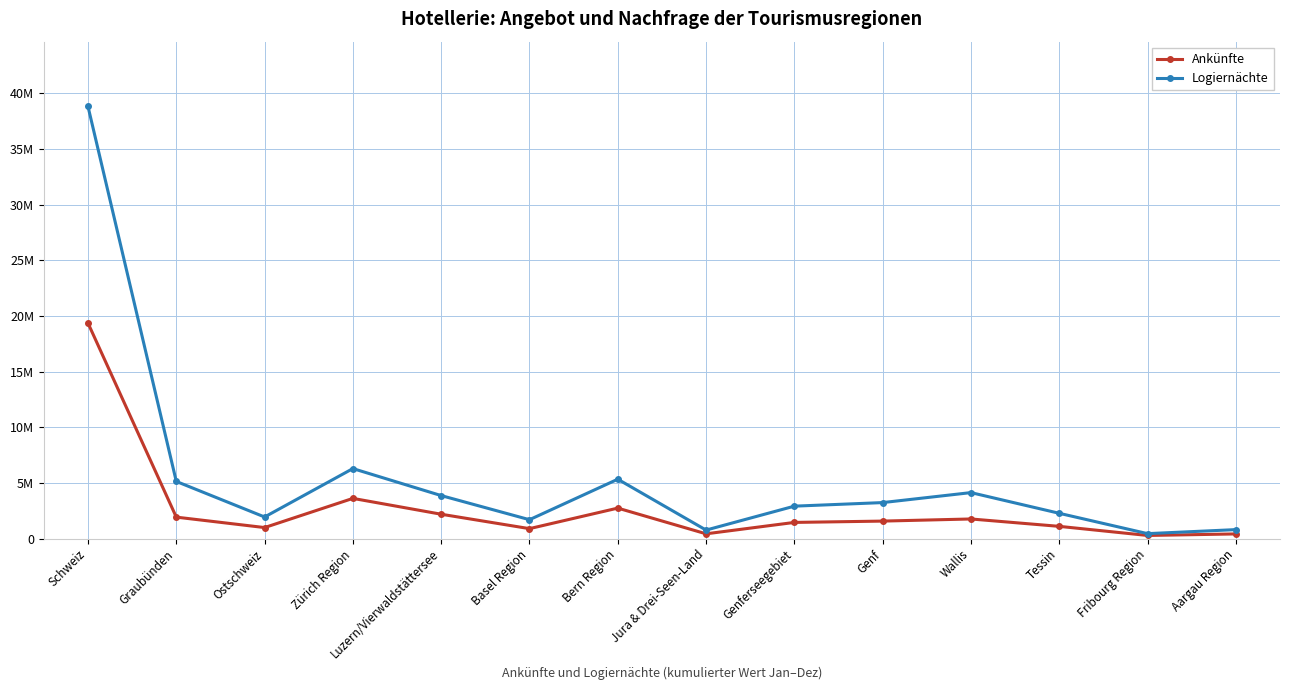

Is this an area chart (filled region under the line)?

No